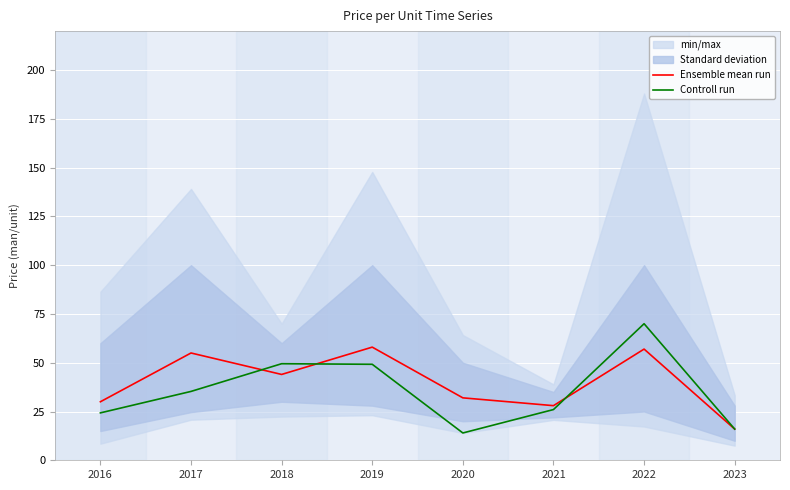

What is the value of the Ensemble mean run point at the 8th from the left?

16.0